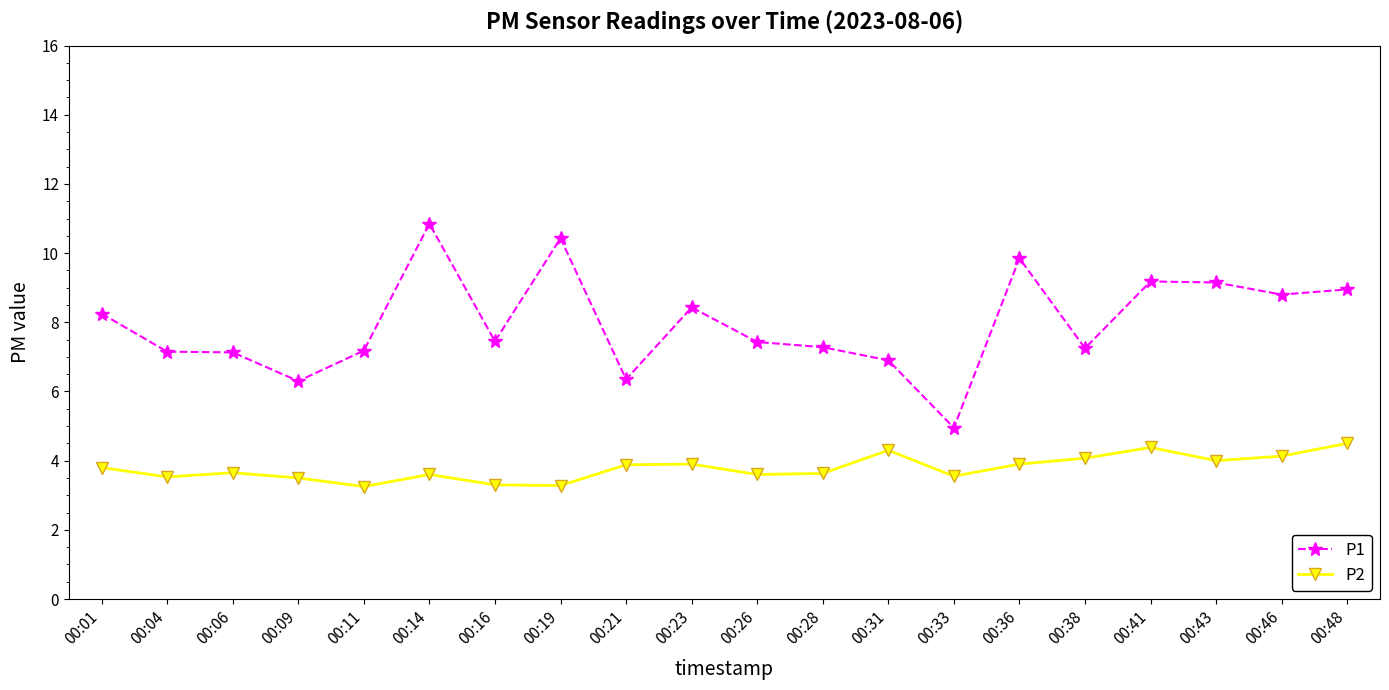

Which series has the widest spread of values?

P1